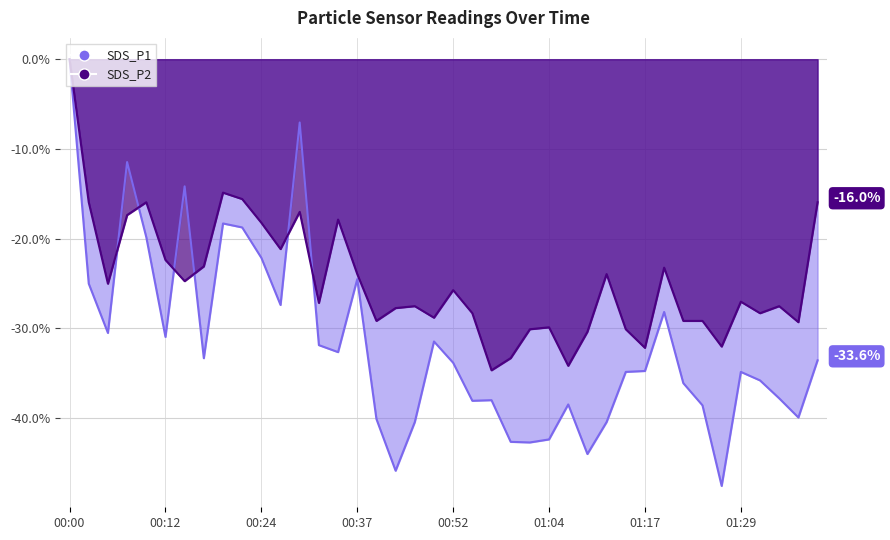

In SDS_P2, how many points are lower than both neighbors (excluding endpoints)?

12